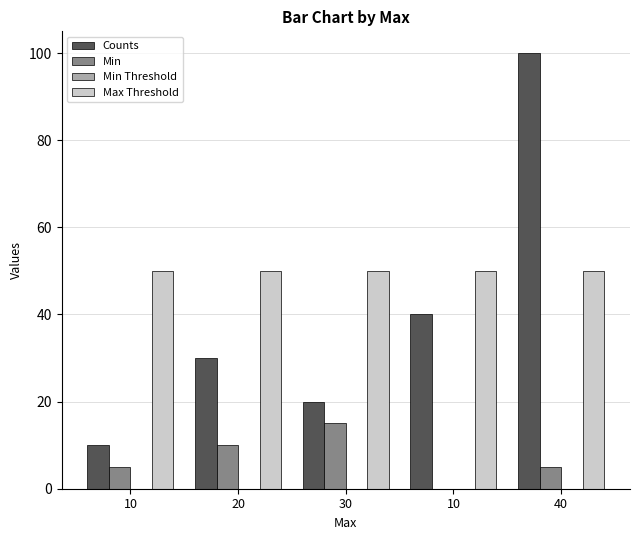

The Min series shows 0 at 10. True or false?

True